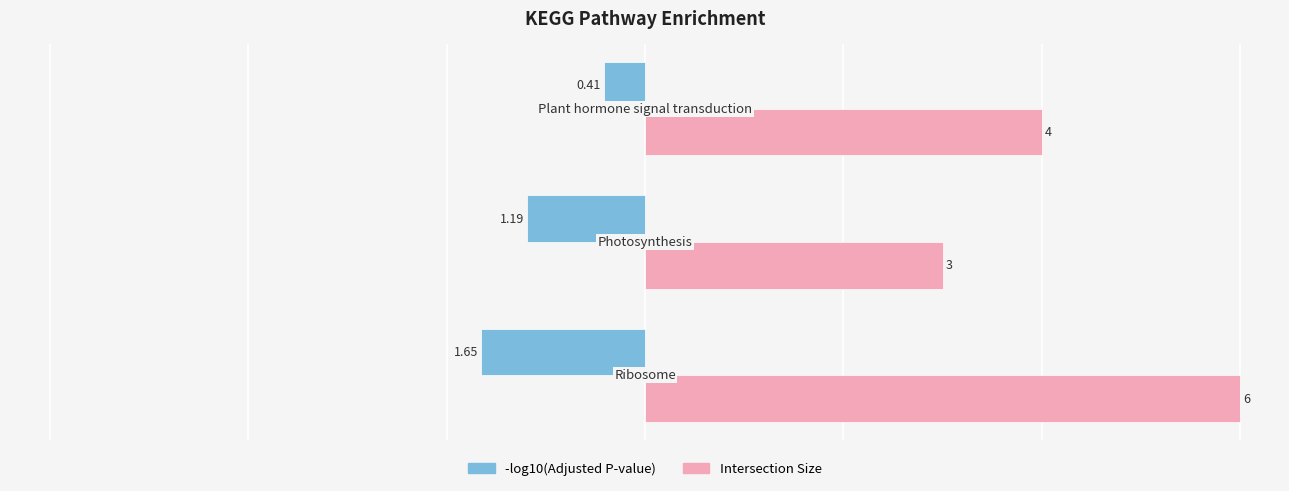

How many categories are shown in the chart?

3